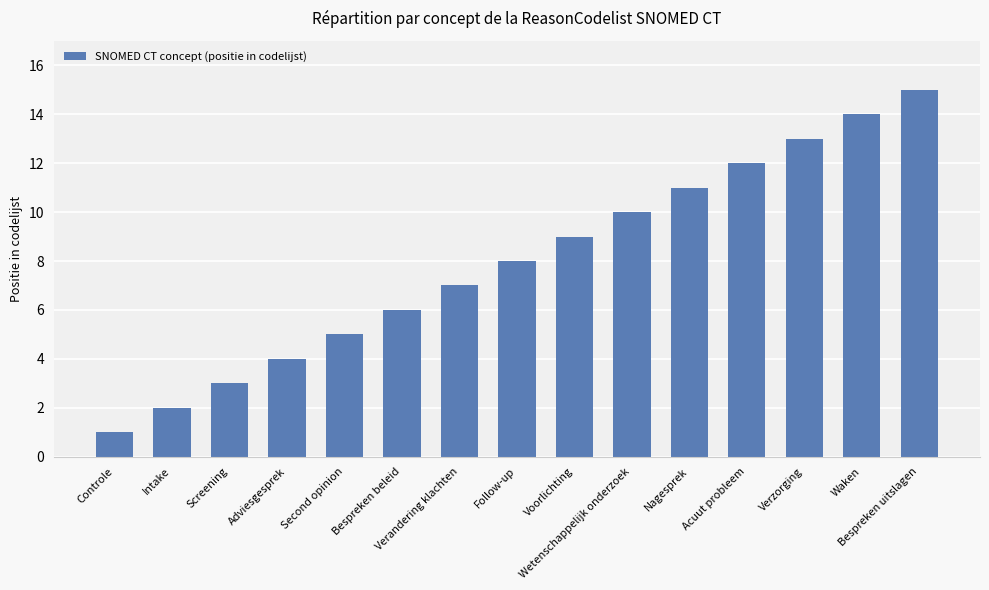

List the labels in order of value, smallest first.

Controle, Intake, Screening, Adviesgesprek, Second opinion, Bespreken beleid, Verandering klachten, Follow-up, Voorlichting, Wetenschappelijk onderzoek, Nagesprek, Acuut probleem, Verzorging, Waken, Bespreken uitslagen